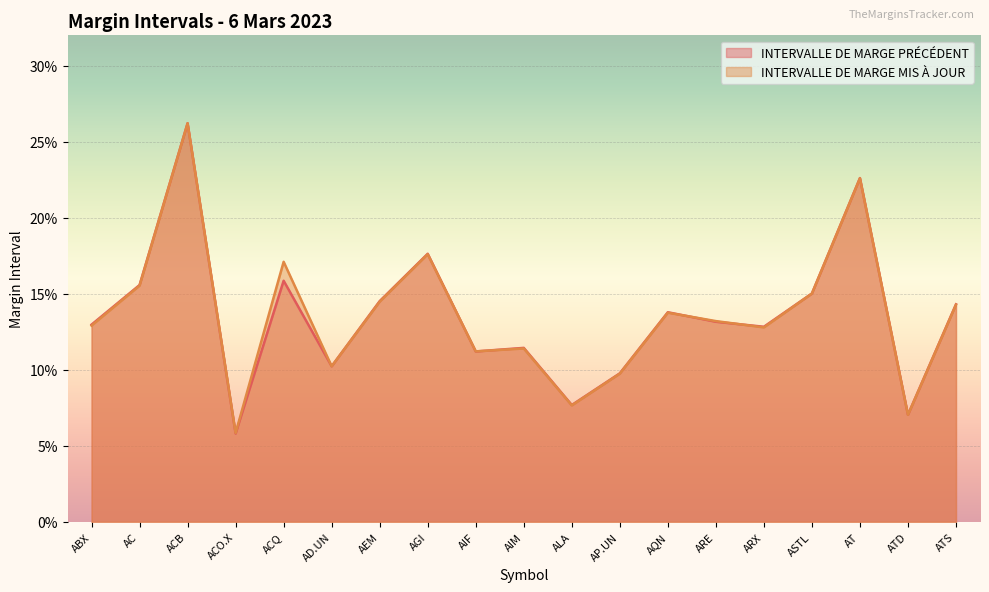

Is it true that INTERVALLE DE MARGE PRÉCÉDENT equals 0.1 at AEM?

False